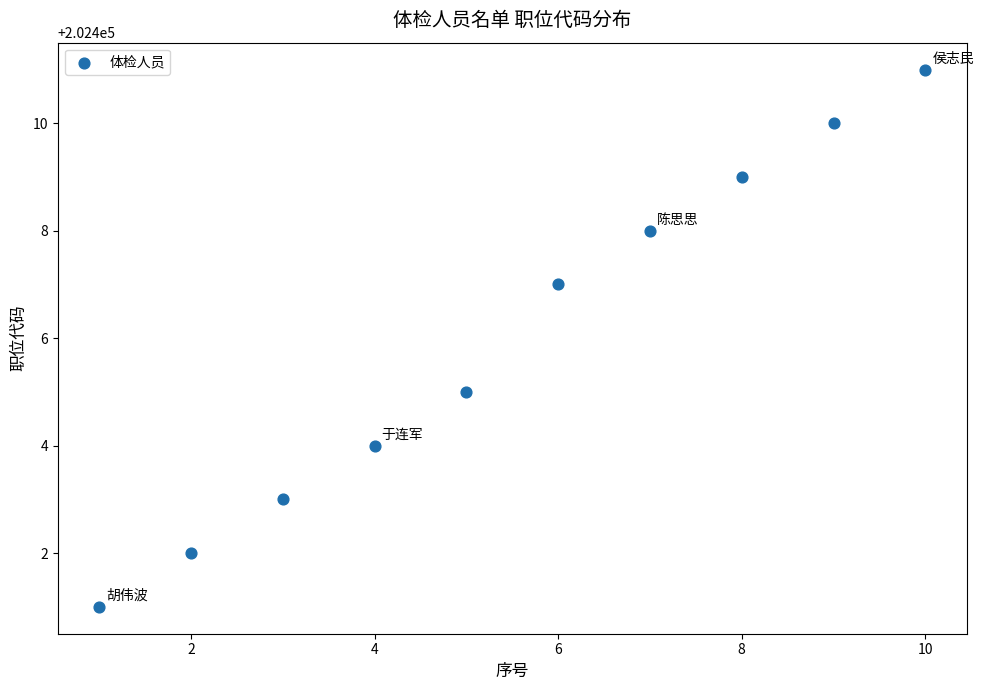

What is the range of X values (max minus min)?

9